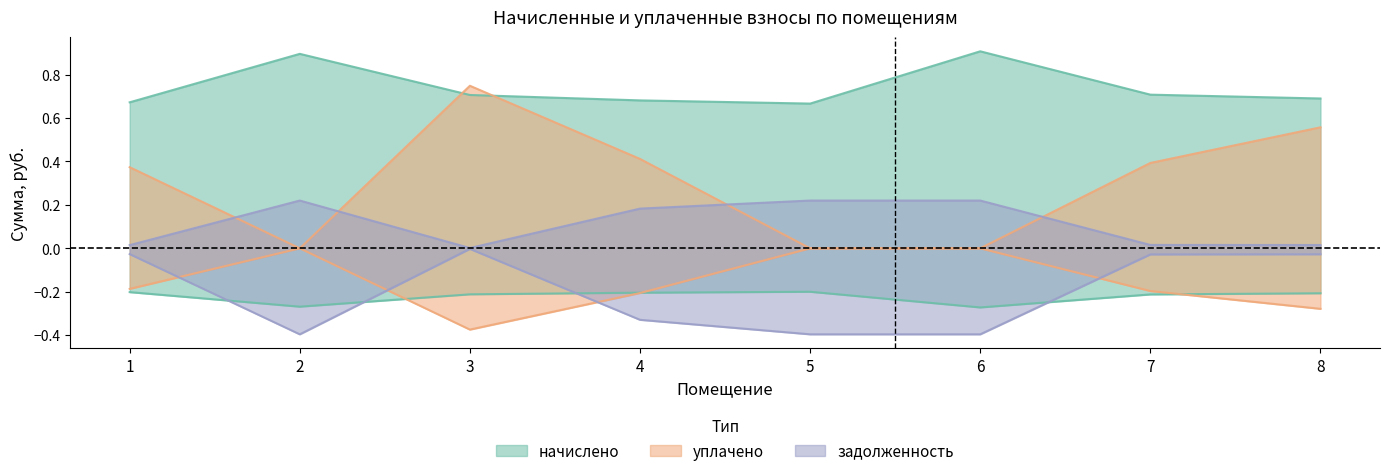

What is the average value of the начислено series?

-0.2